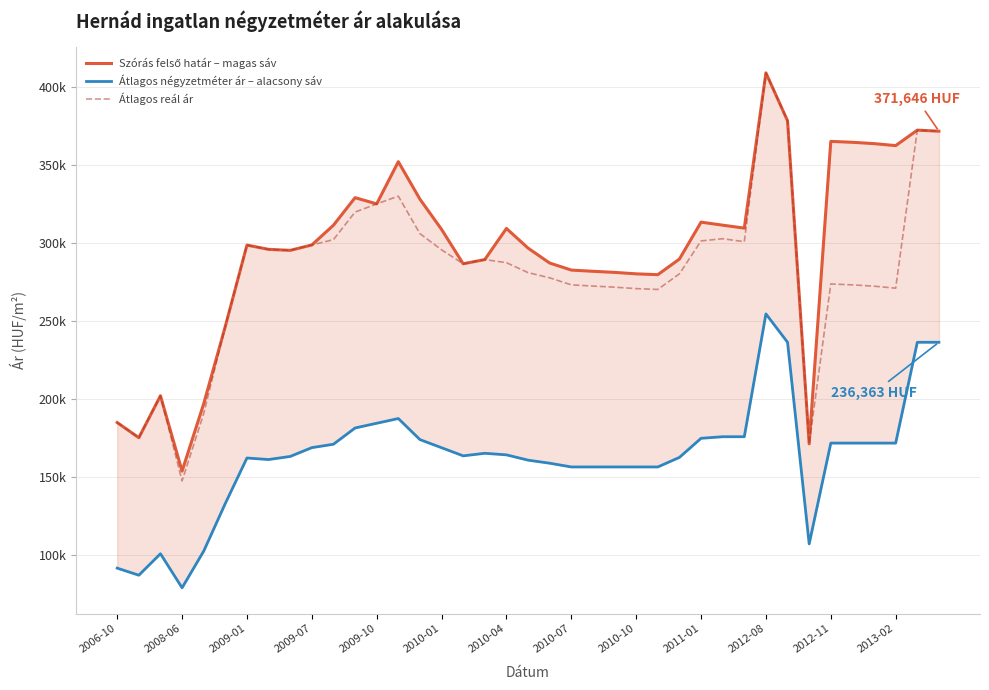

True or false: Átlagos reál ár has more than 0 points higher than both neighbors.

True